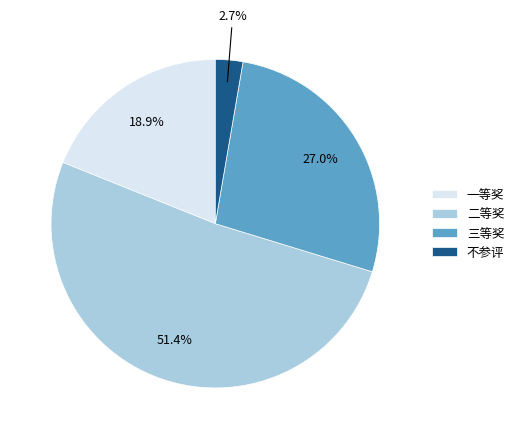

Which has a higher value, 二等奖 or 不参评?

二等奖